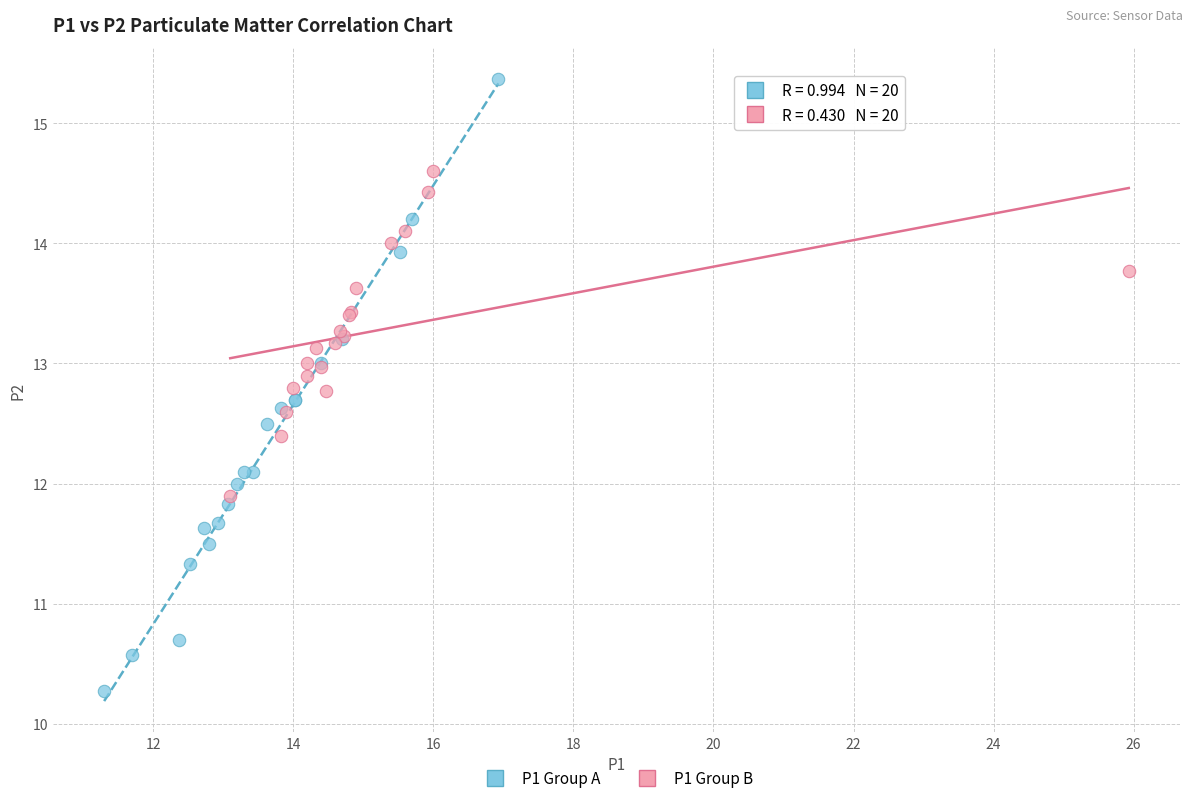

What are all the series names shown in the legend?

P1 Group A, P1 Group B